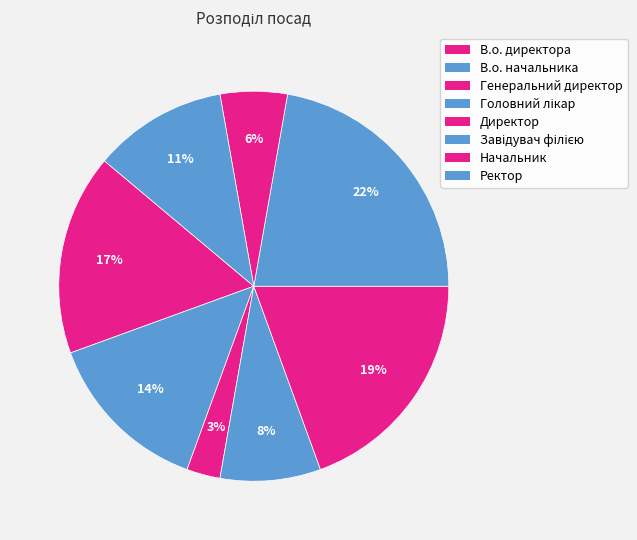

The В.о. директора slice represents 17% of the pie. True or false?

True